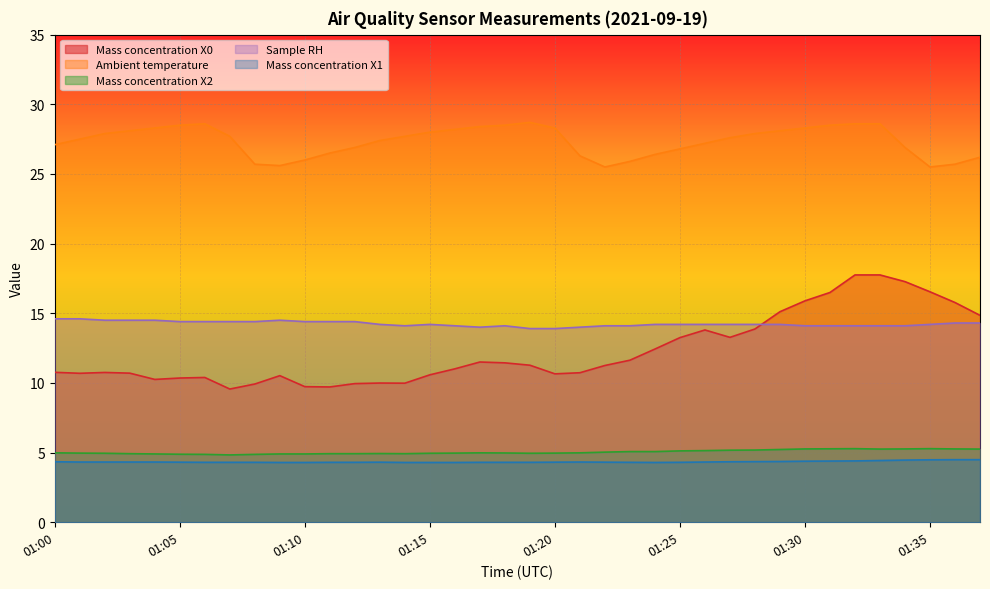

Which category has the highest value across all series?

01:19